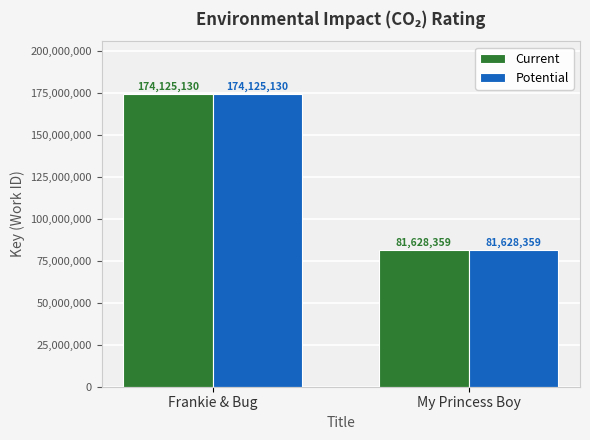

What is the maximum value shown in the chart?

174125130